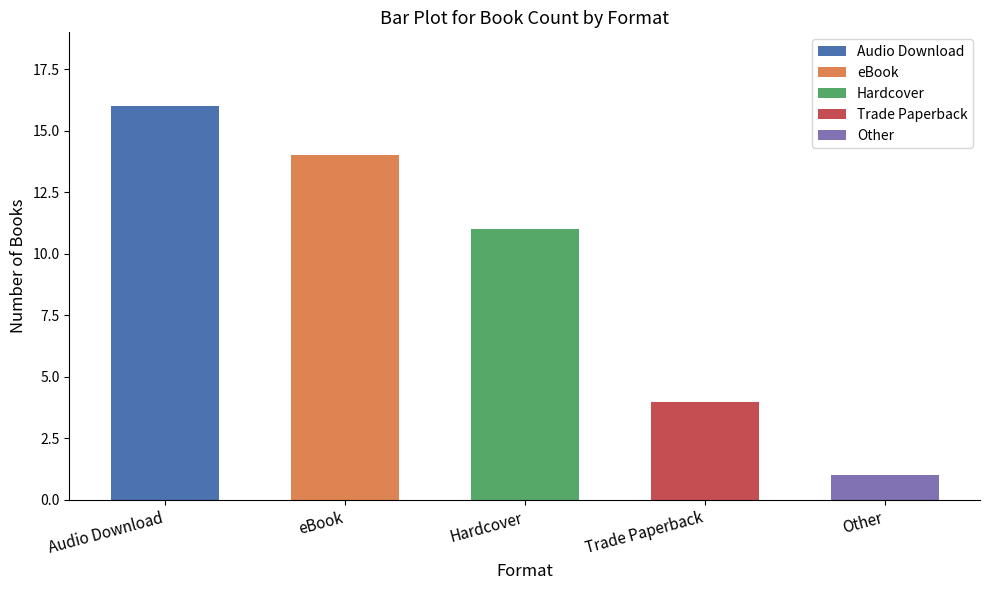

Is it true that the value at eBook is 14?

True